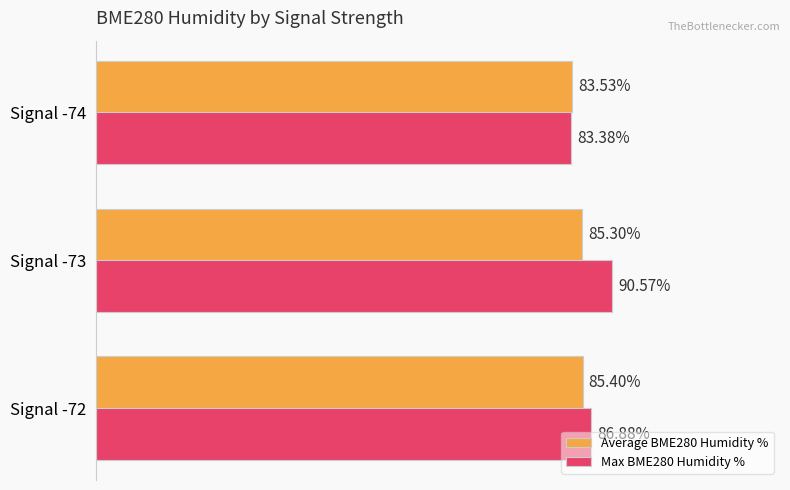

At Signal -74, list the series in order from largest to smallest.

Average BME280 Humidity %, Max BME280 Humidity %